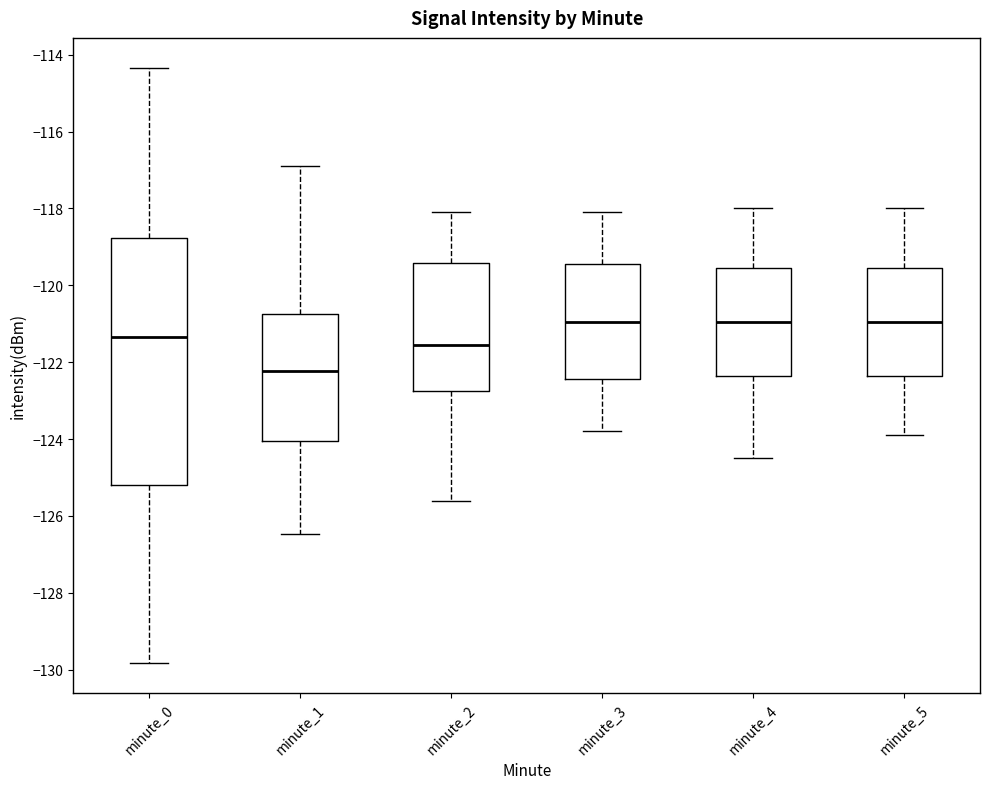

Where is the lower edge of the box for minute_4 on the y-axis? The values are not printed on the chart, so give them approximately, as read against the axis.

-122.4